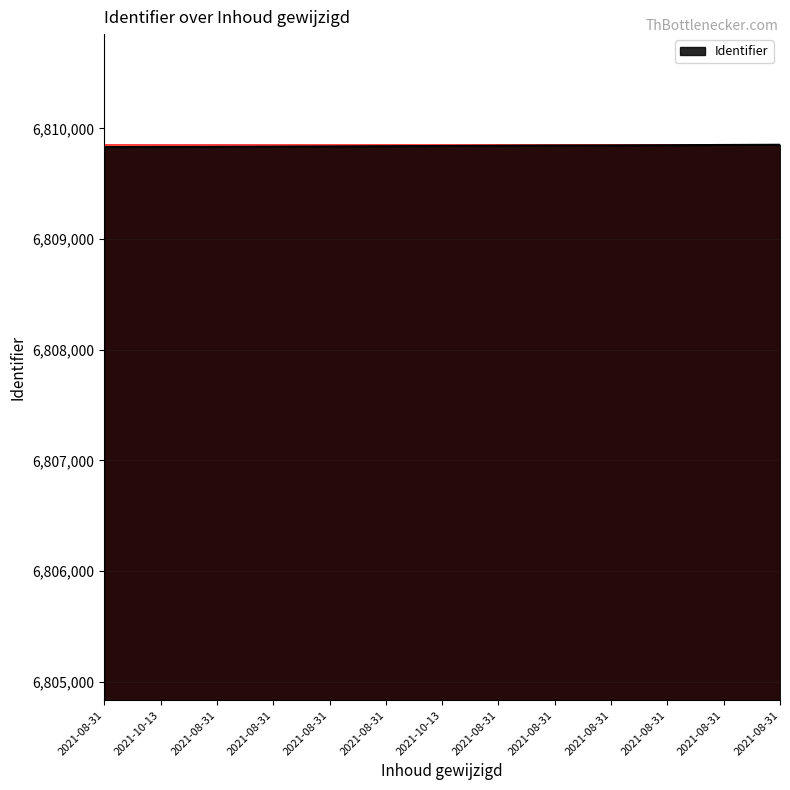

Rank the categories by value from highest to lowest.

2021-08-31, 2021-08-31, 2021-08-31, 2021-08-31, 2021-08-31, 2021-08-31, 2021-10-13, 2021-08-31, 2021-08-31, 2021-08-31, 2021-08-31, 2021-10-13, 2021-08-31